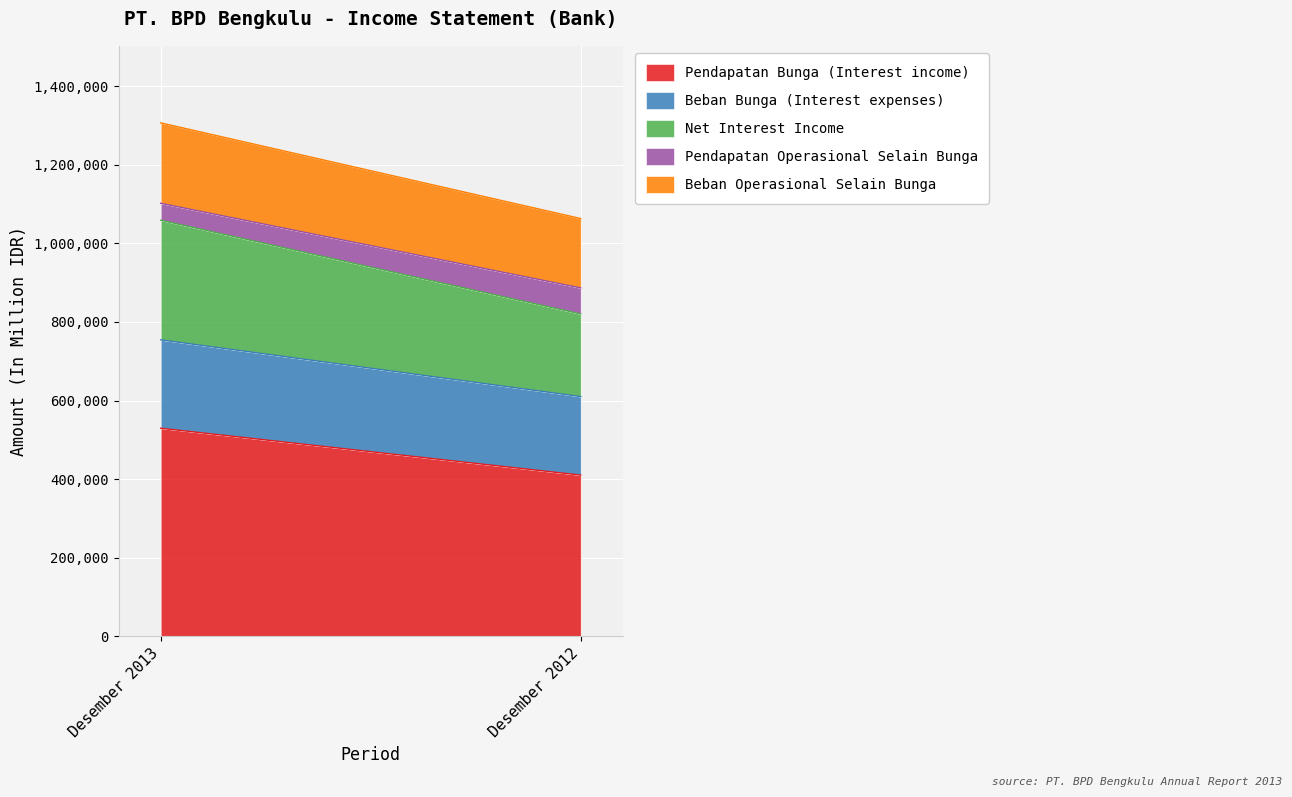

Is the value of Beban Operasional Selain Bunga at Desember 2012 greater than the value of Pendapatan Operasional Selain Bunga at Desember 2013?

Yes